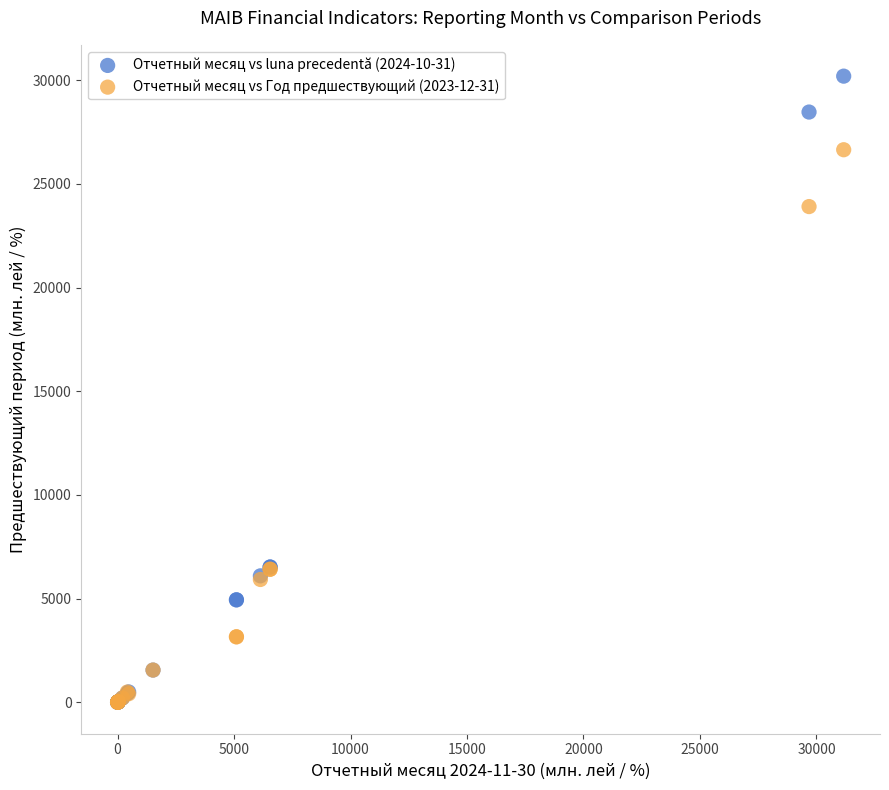

What are all the series names shown in the legend?

Отчетный месяц vs luna precedentă (2024-10-31), Отчетный месяц vs Год предшествующий (2023-12-31)